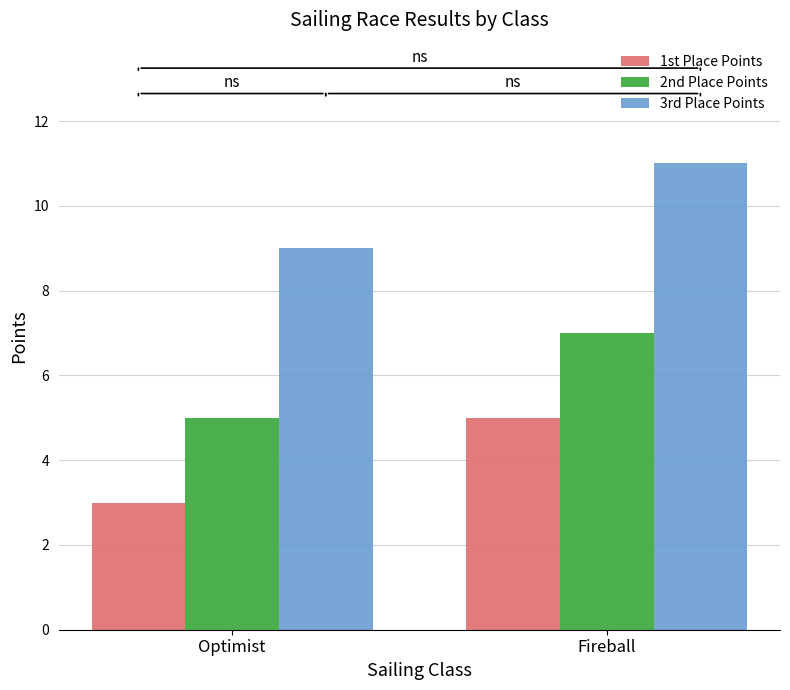

How many bars are there in total?

6